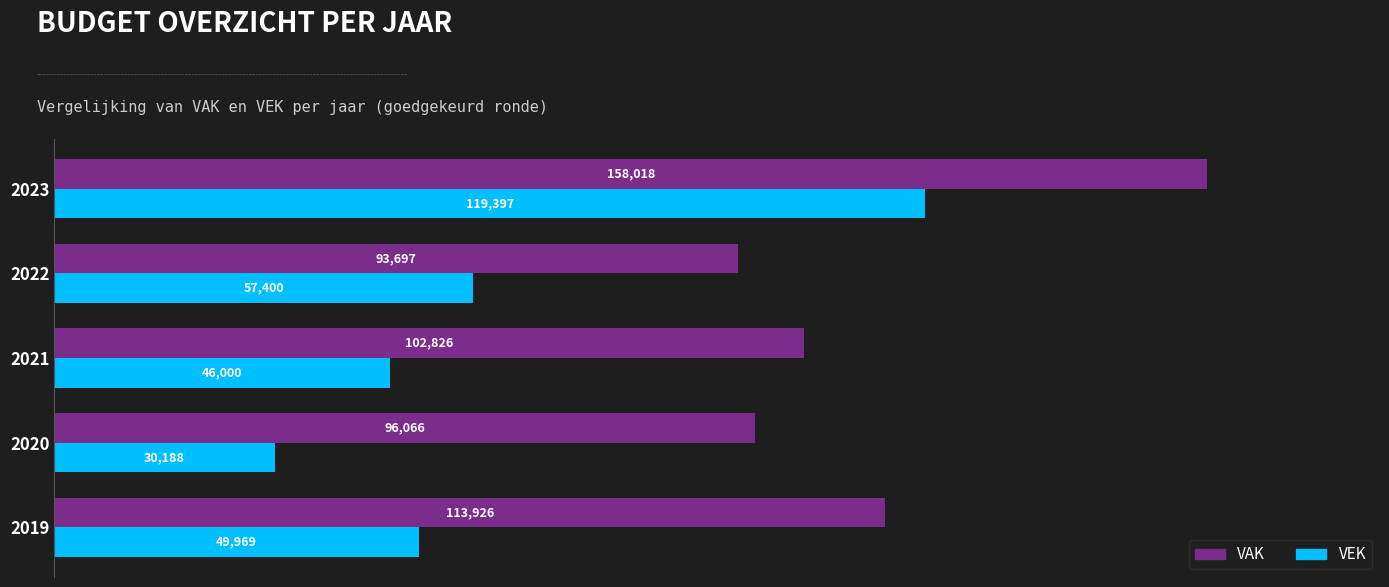

The VEK series shows 30188 at 2020. True or false?

True